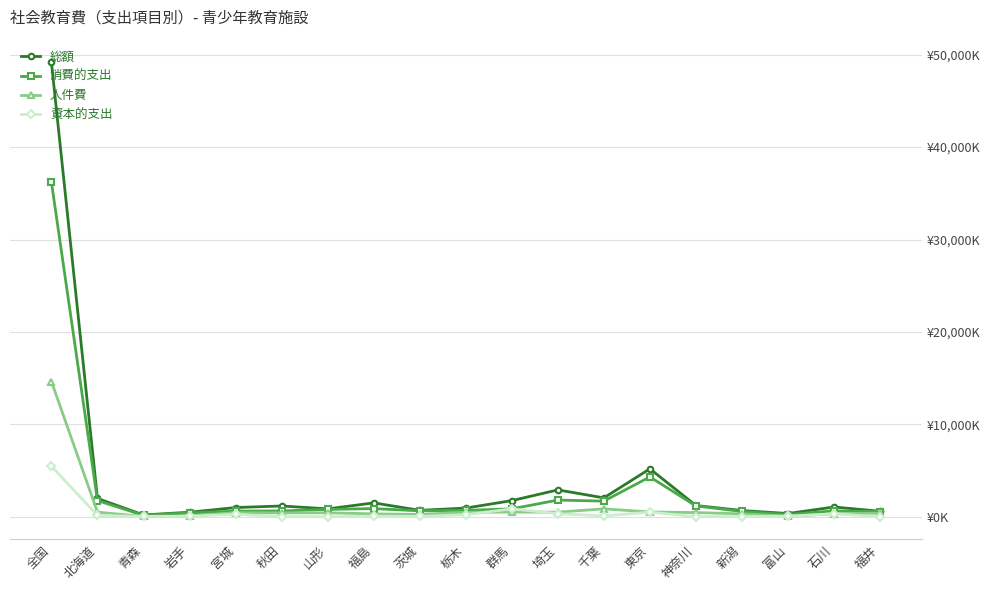

In 総額, how many points are higher than both neighbors (excluding endpoints)?

5